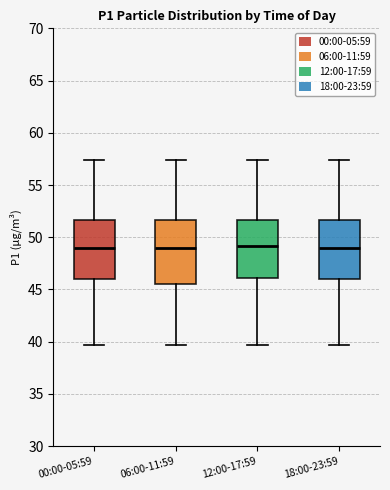

Reading left to right, read every box against the y-axis: the position of its median line, the range the box covers, and the ends of its whiskers. The values are not printed on the chart, so give them approximately, as read against the axis.

00:00-05:59: median 49.0, box 46.0 to 51.5, whiskers 39.5 to 57.5
06:00-11:59: median 49.0, box 45.5 to 51.5, whiskers 39.5 to 57.5
12:00-17:59: median 49.0, box 46.0 to 51.5, whiskers 39.5 to 57.5
18:00-23:59: median 49.0, box 46.0 to 51.5, whiskers 39.5 to 57.5